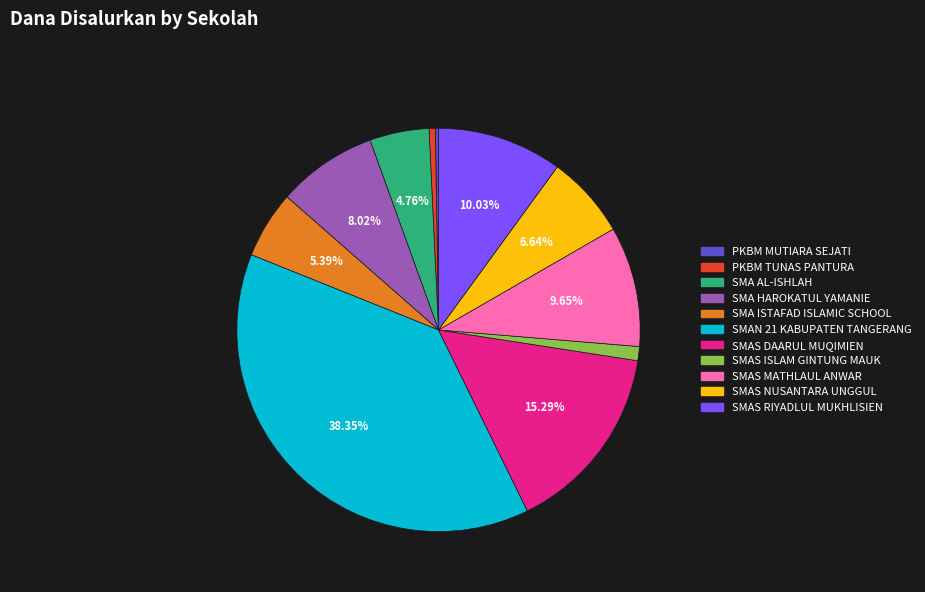

True or false: SMA ISTAFAD ISLAMIC SCHOOL accounts for 1% of the total.

False